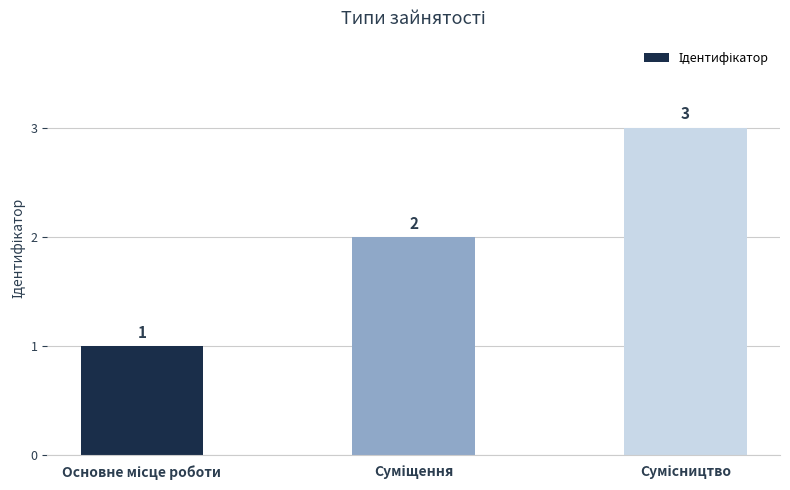

What is the sum of all values?

6